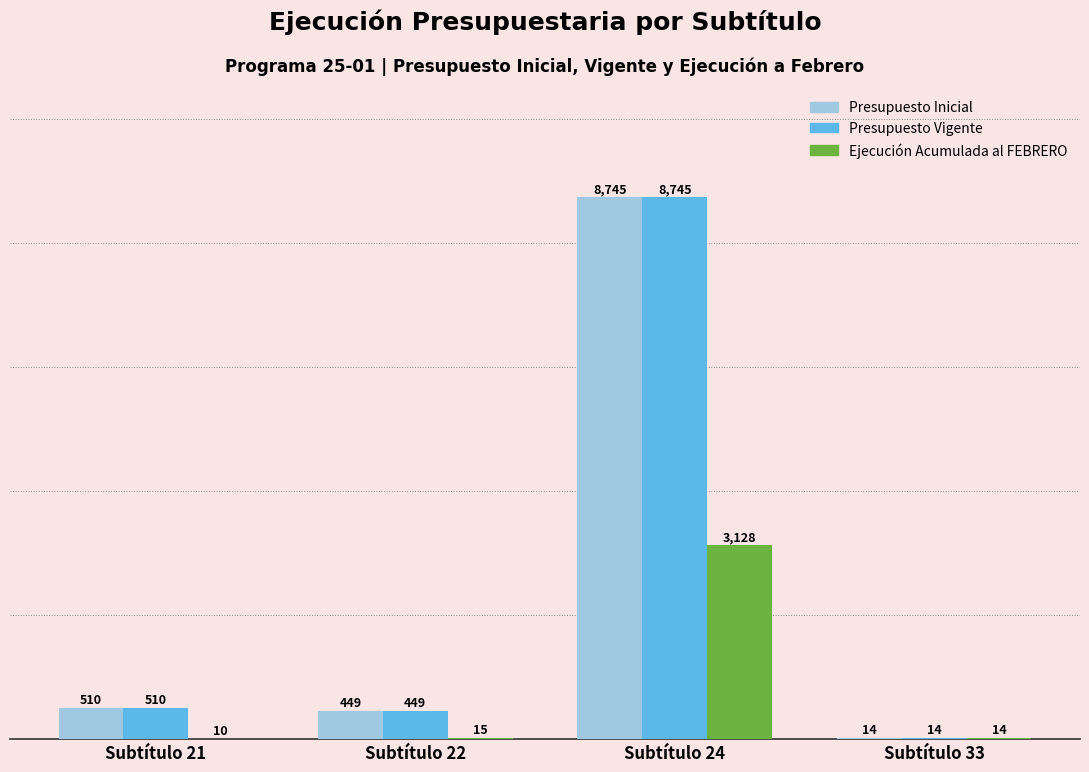

Which category has the highest value across all series?

Subtítulo 24